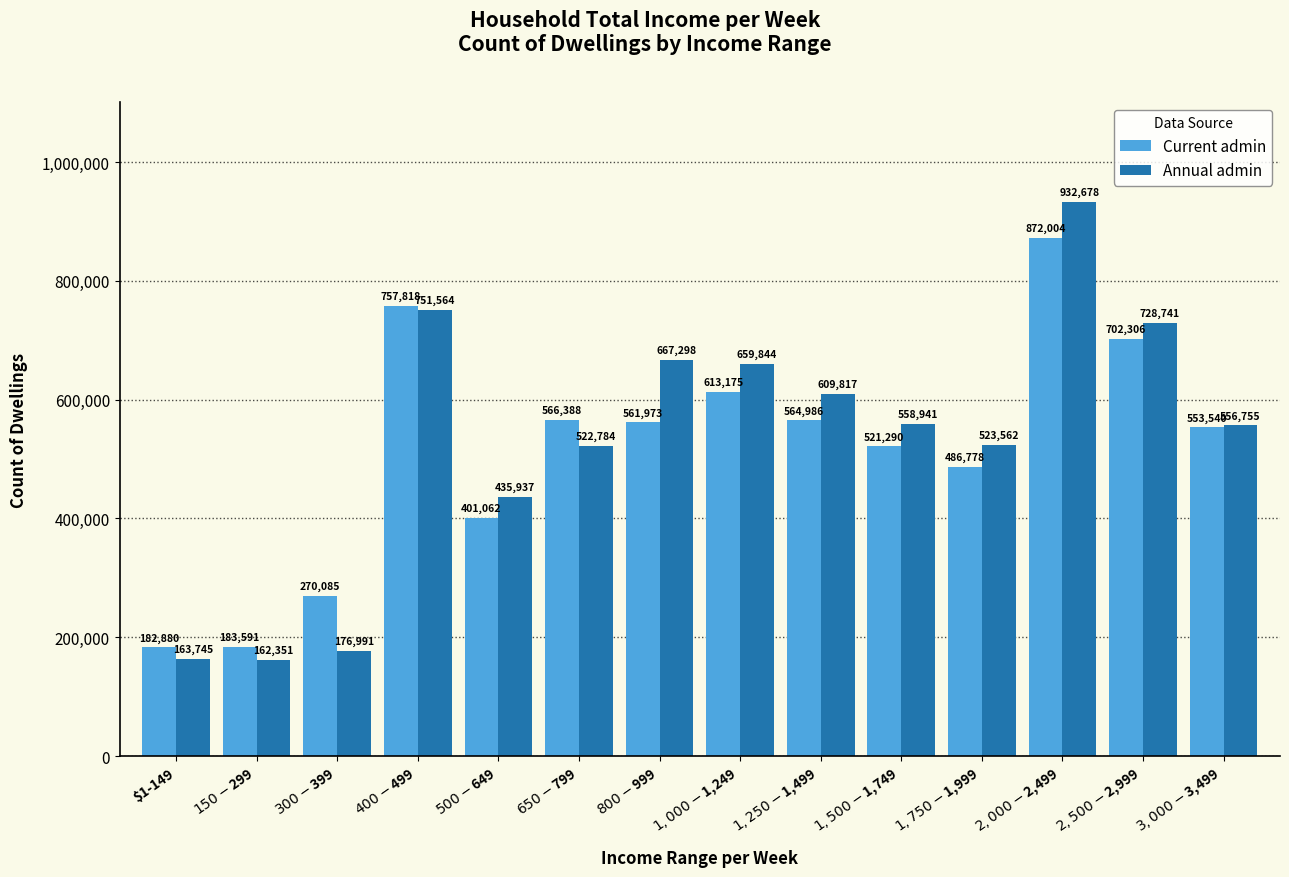

What is the total value across all series at $1,250-$1,499?

1174803